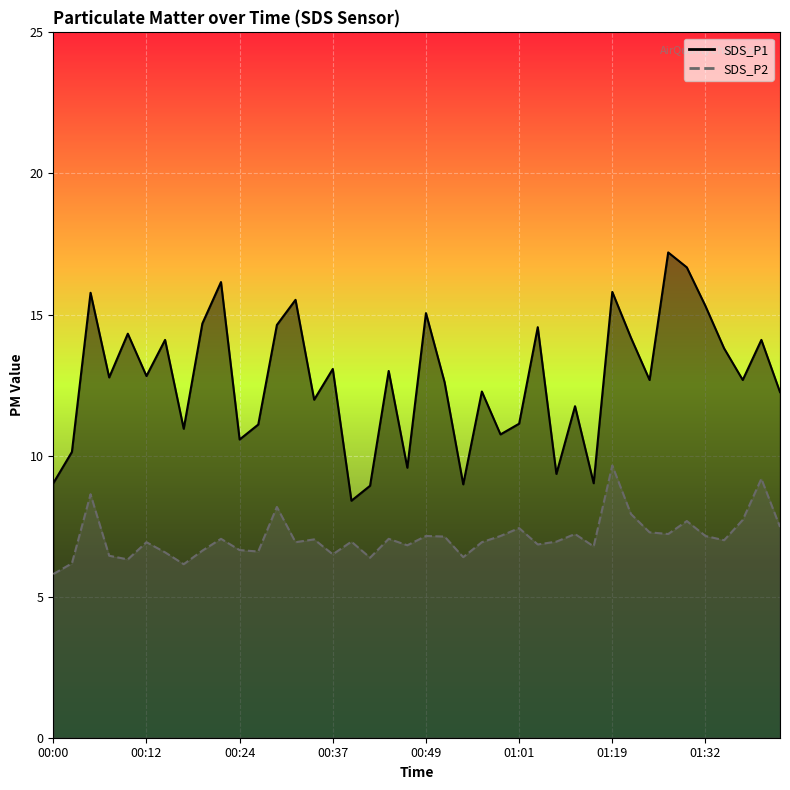

True or false: SDS_P2 and SDS_P1 intersect in this chart.

False